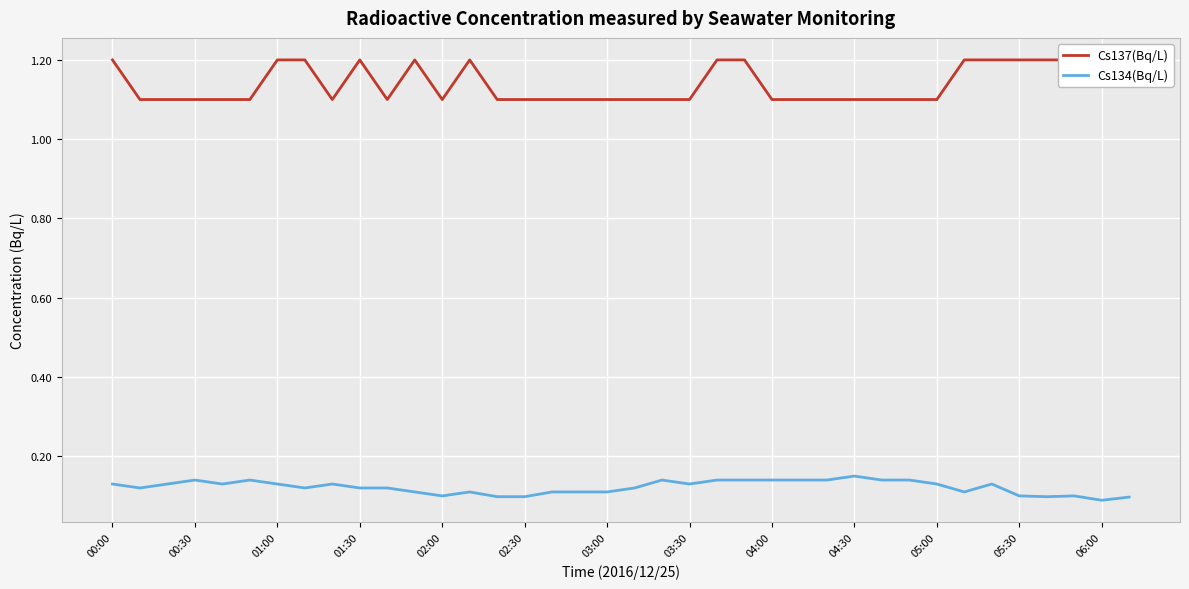

The value of Cs134(Bq/L) at 03:00 is 0.1. True or false?

True